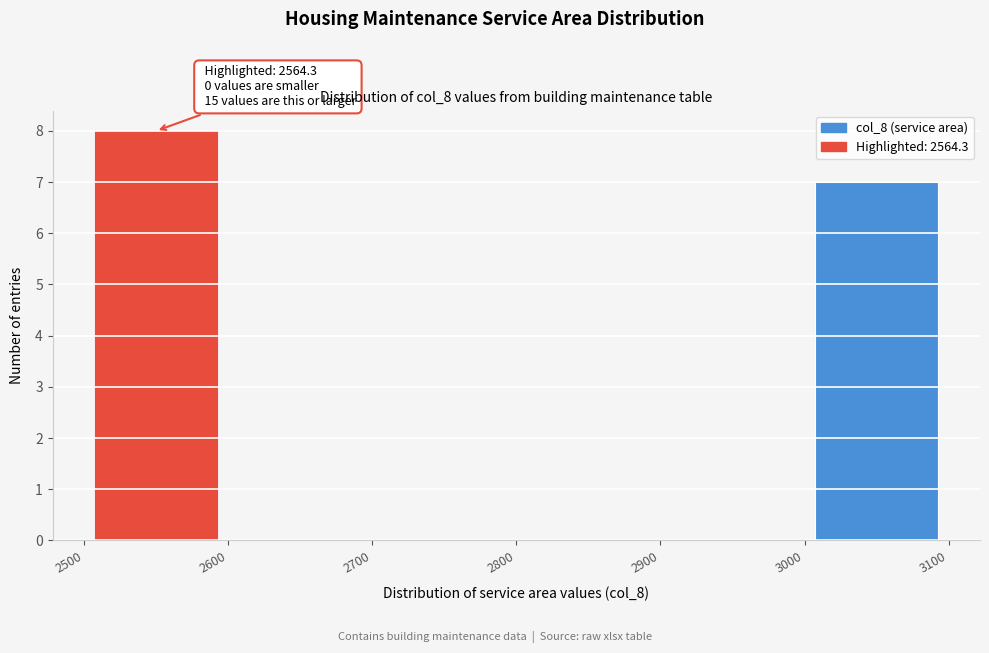

Which range on the x-axis has the tallest bar?

2500 to 2600